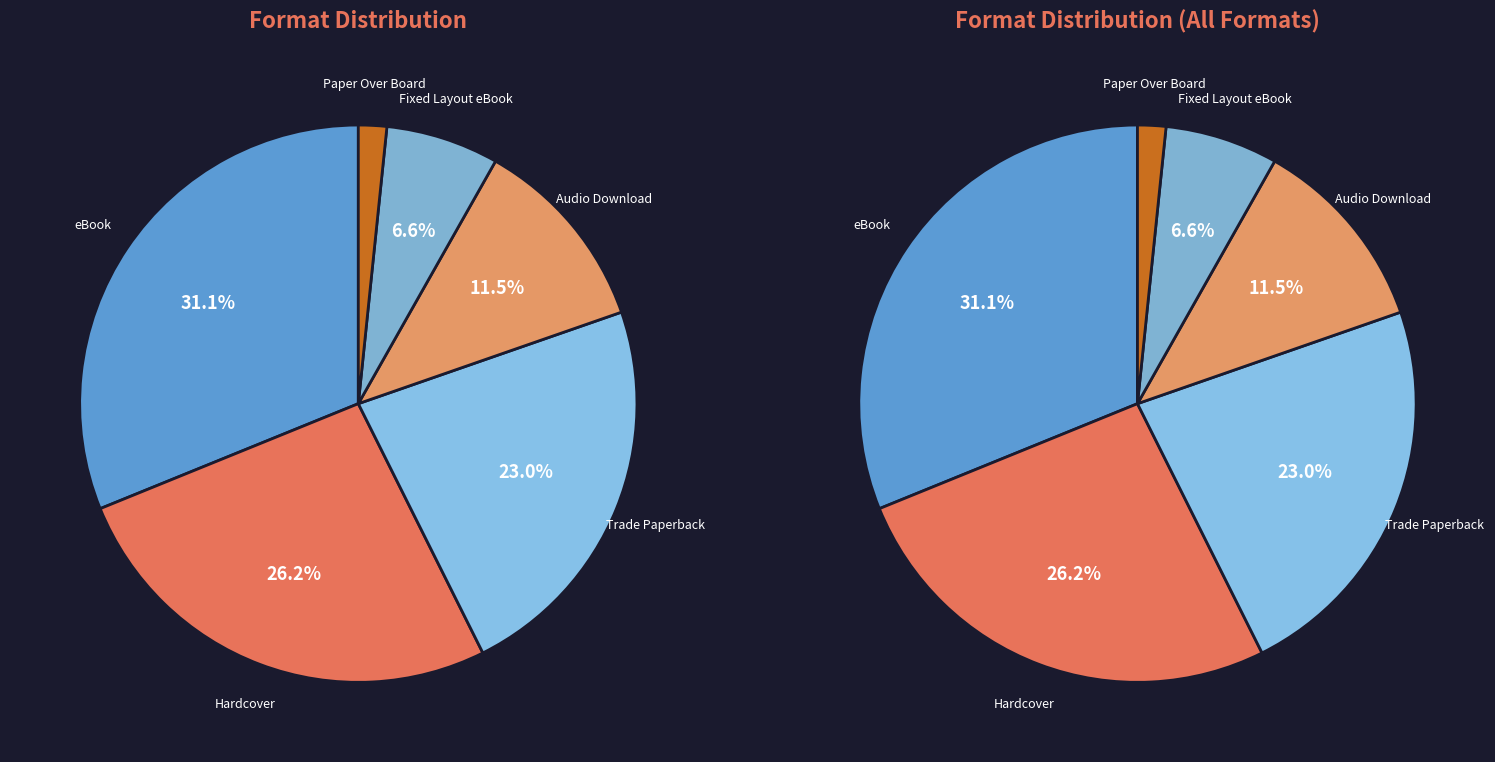

How many slices are in this pie chart?

6